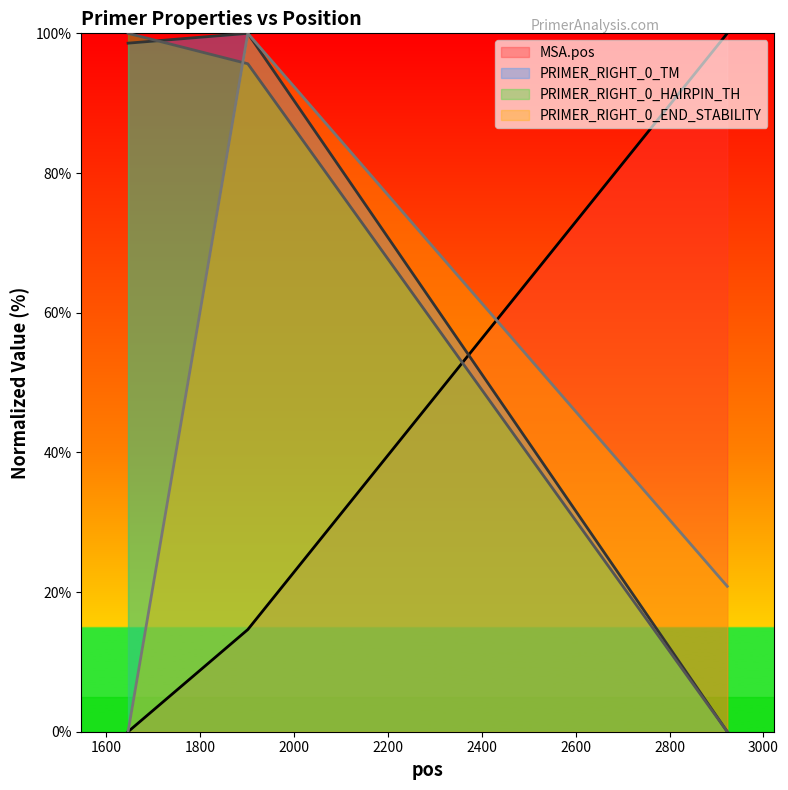

How many lines are shown in the chart?

4